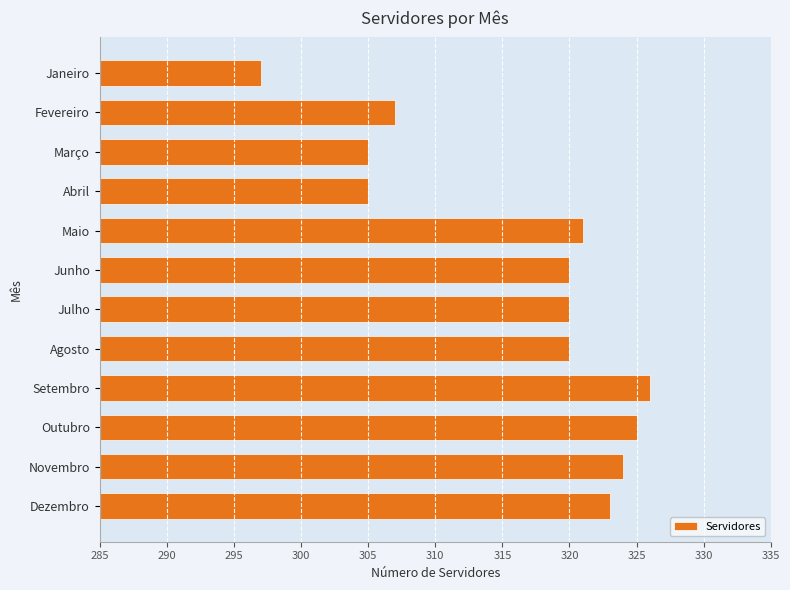

What is the difference between the second highest and minimum values?

28